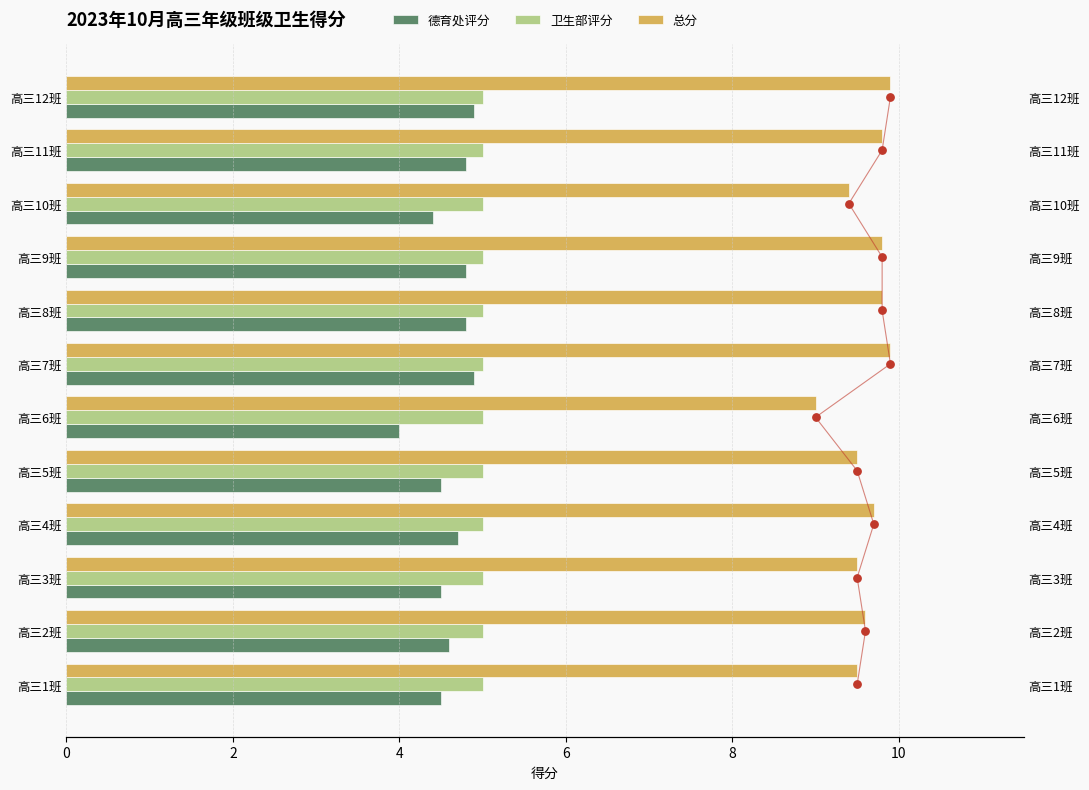

Which series has the largest Y range (max minus min)?

德育处评分